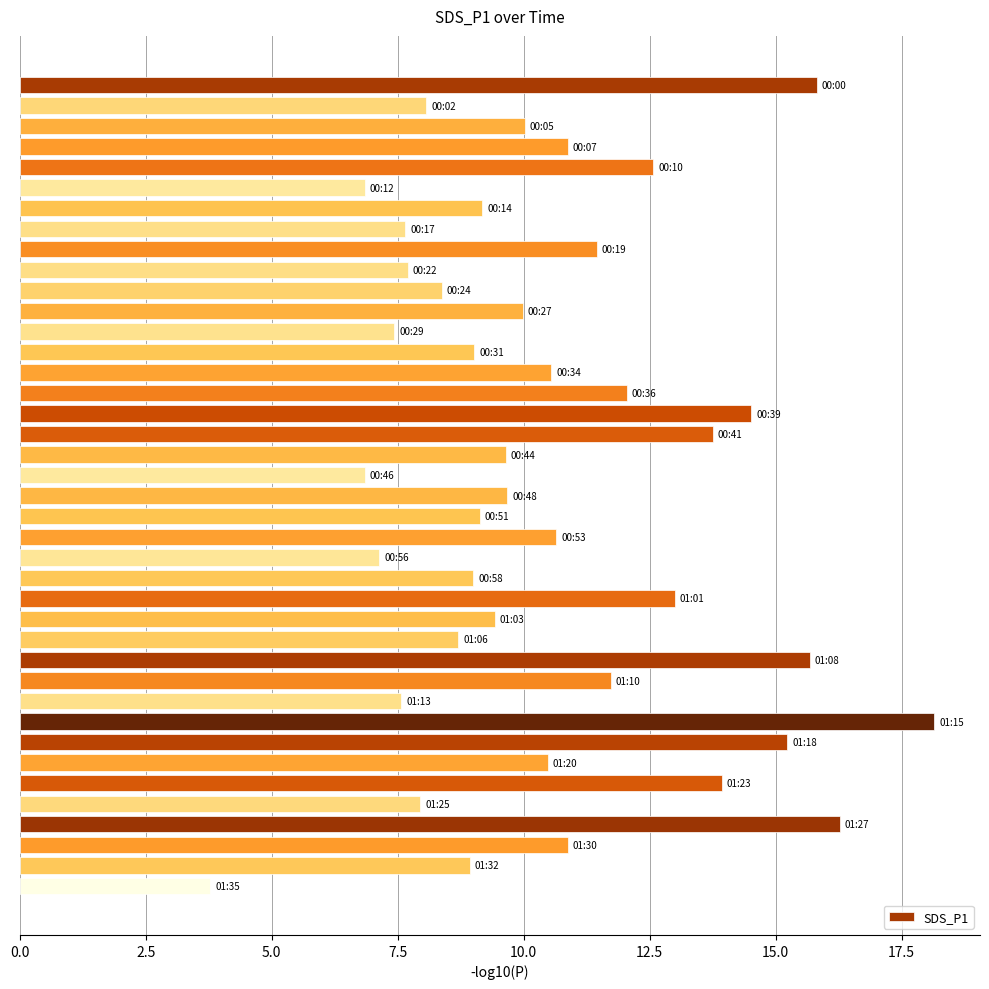

Does the chart contain stacked bars?

No